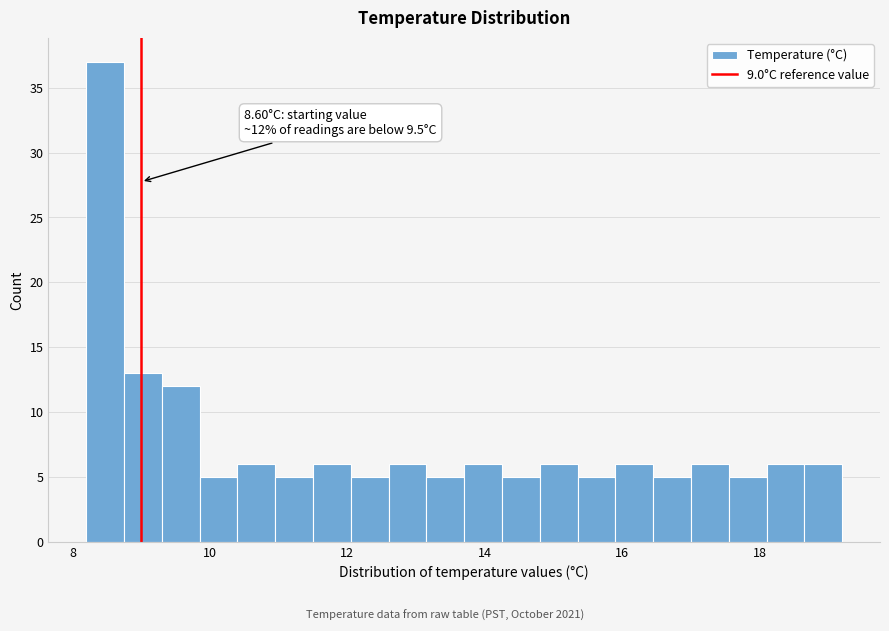

Read against the x-axis, roughly where is the centre of the tallest bar?

8.4